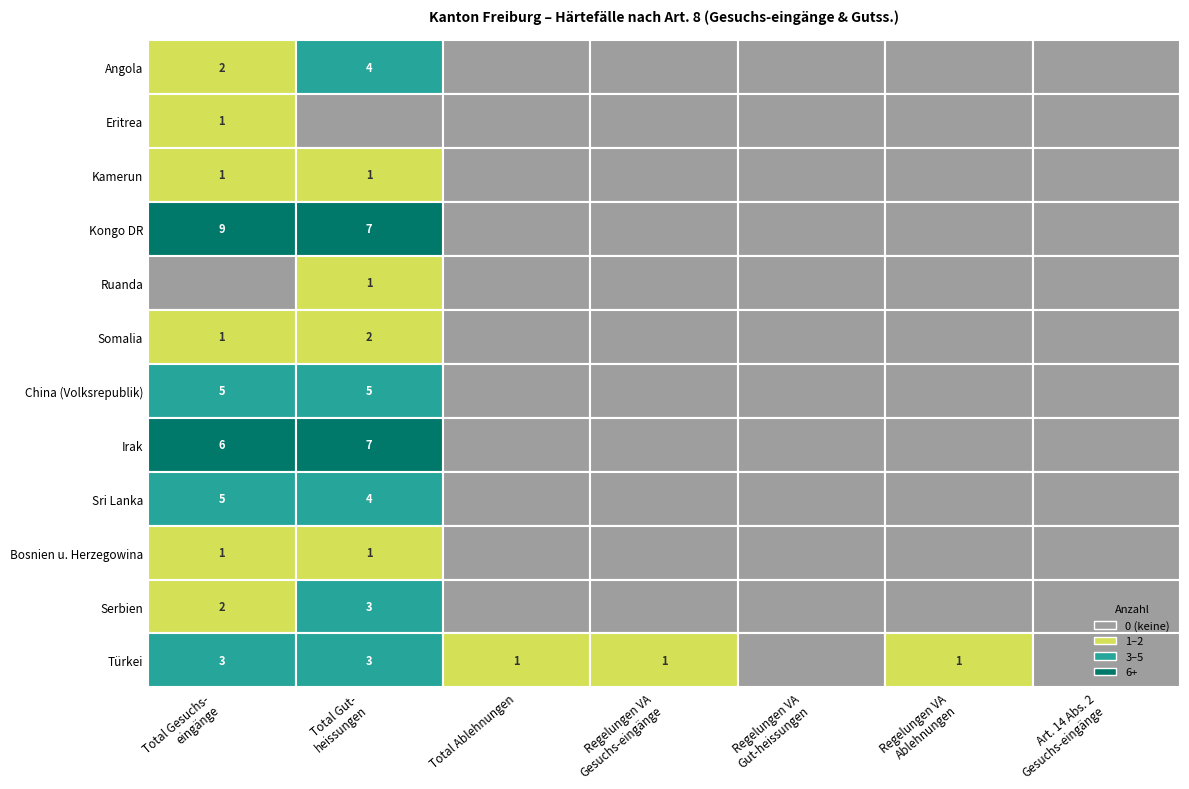

True or false: Türkei has a value of 0 at 4.

True